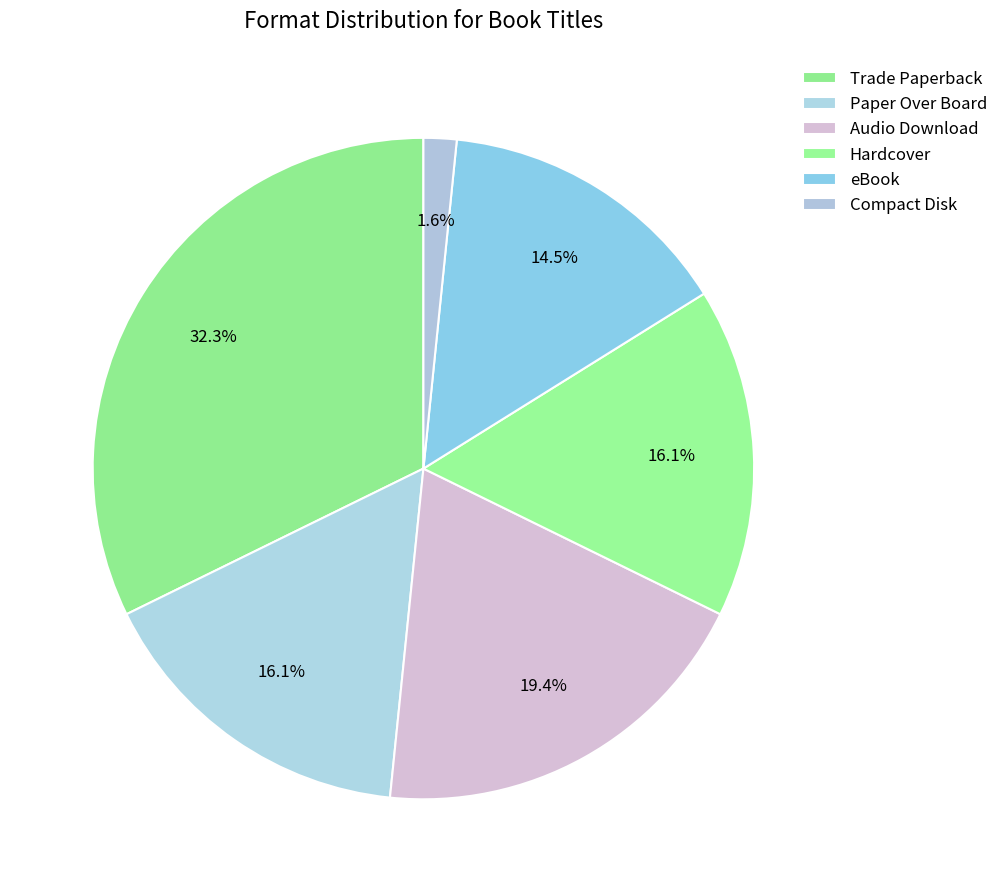

Count the number of slices in the pie.

6